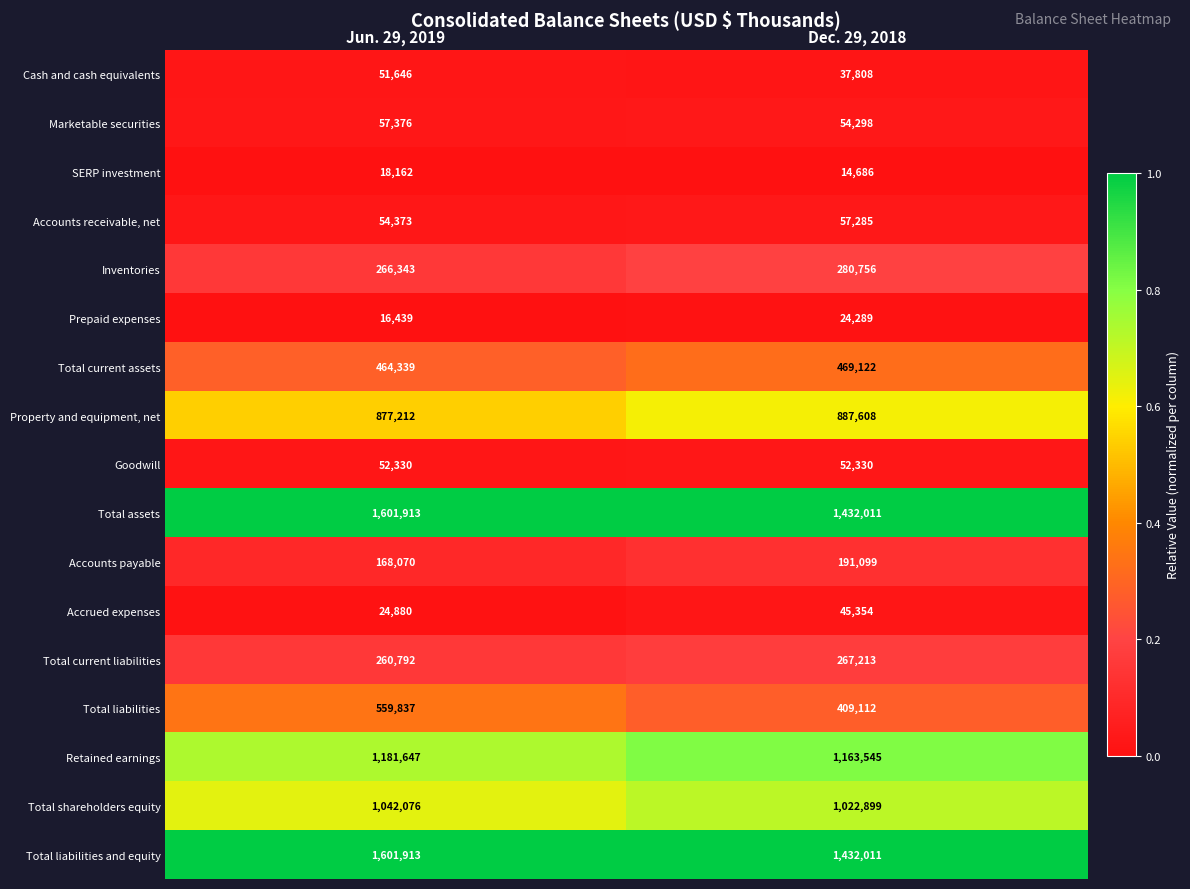

What is the sum of the Goodwill values at Dec. 29, 2018 and Jun. 29, 2019?

104660